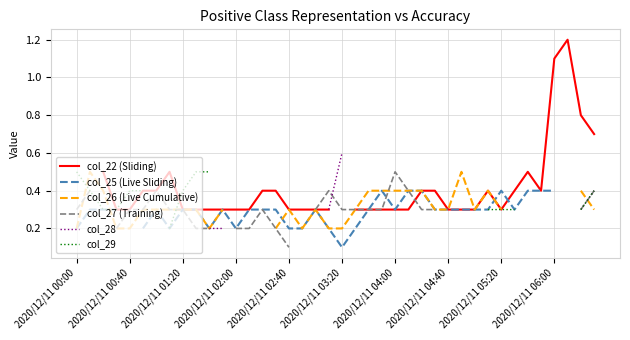

What is the greatest value displayed?

1.2